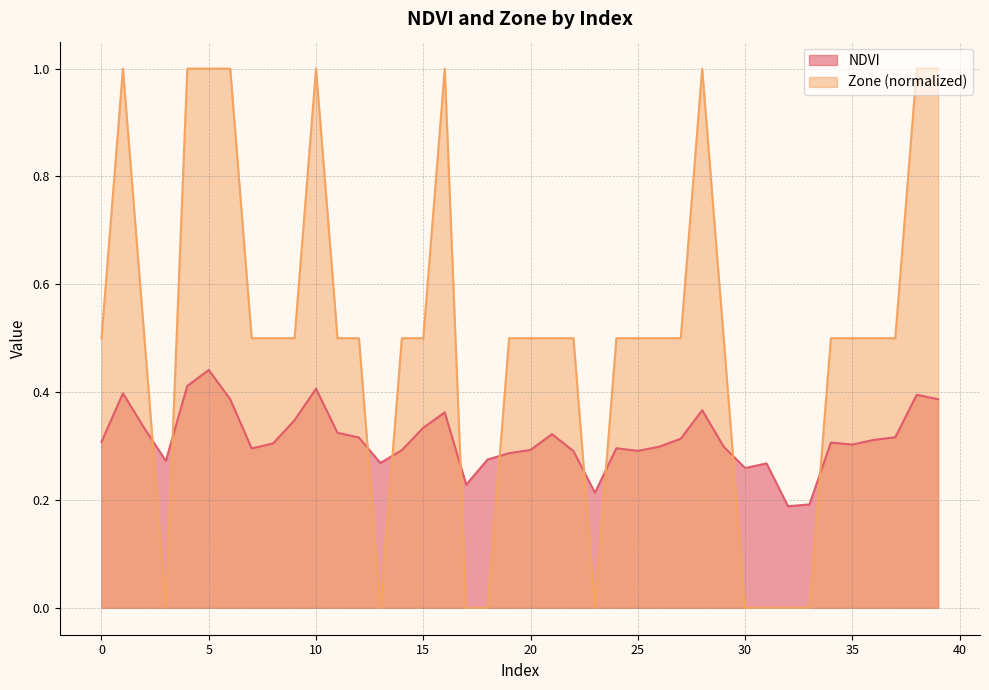

Which label corresponds to the largest value in the chart?

1